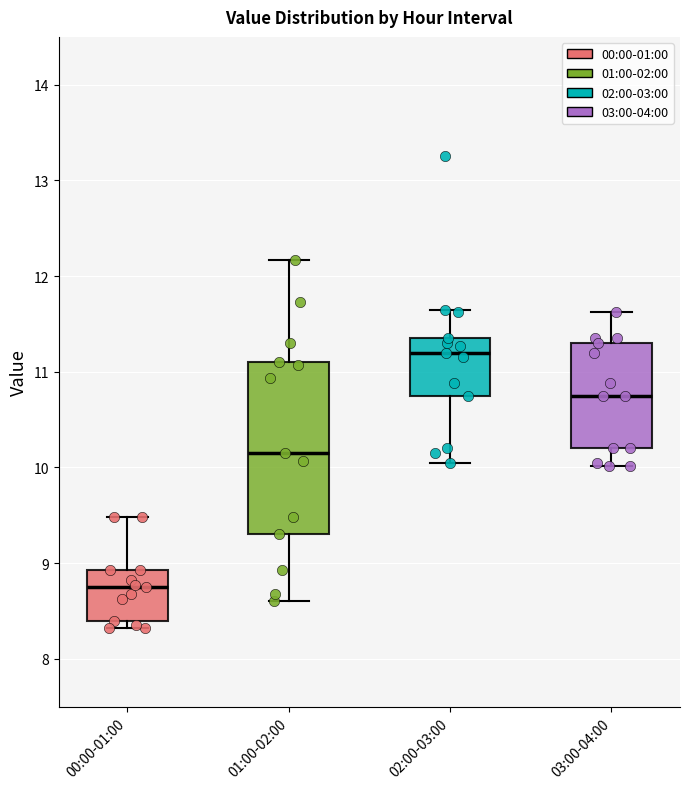

Reading left to right, read every box against the y-axis: the position of its median line, the range the box covers, and the ends of its whiskers. The values are not printed on the chart, so give them approximately, as read against the axis.

00:00-01:00: median 8.8, box 8.4 to 8.9, whiskers 8.3 to 9.5
01:00-02:00: median 10.2, box 9.3 to 11.1, whiskers 8.6 to 12.2
02:00-03:00: median 11.2, box 10.8 to 11.4, whiskers 10.1 to 11.7
03:00-04:00: median 10.8, box 10.2 to 11.3, whiskers 10.0 to 11.6